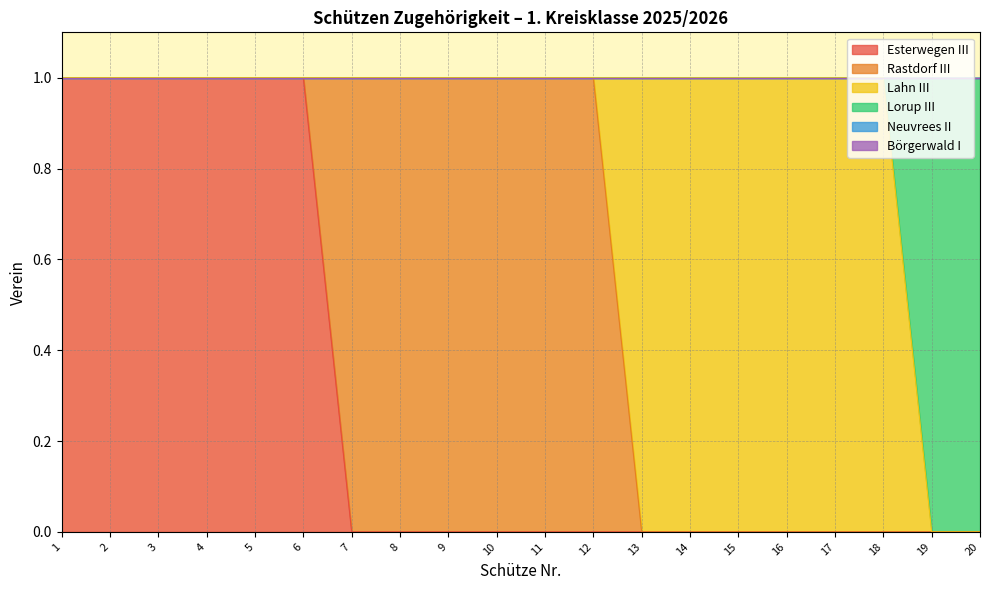

The value of Lahn III at 2 is -1. True or false?

False